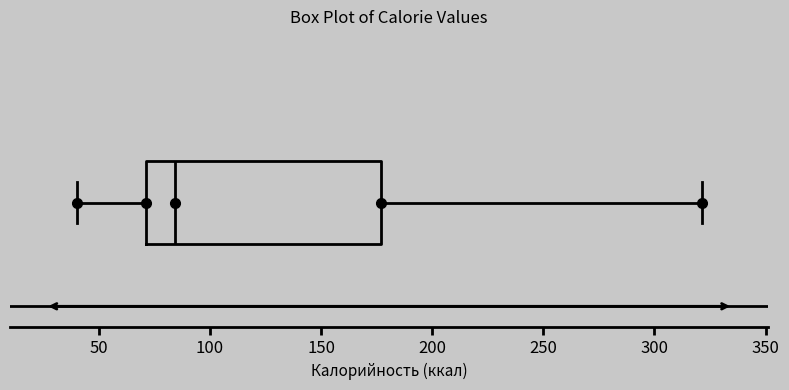

Where does the left whisker of the box end on the x-axis? The values are not printed on the chart, so give them approximately, as read against the axis.

40